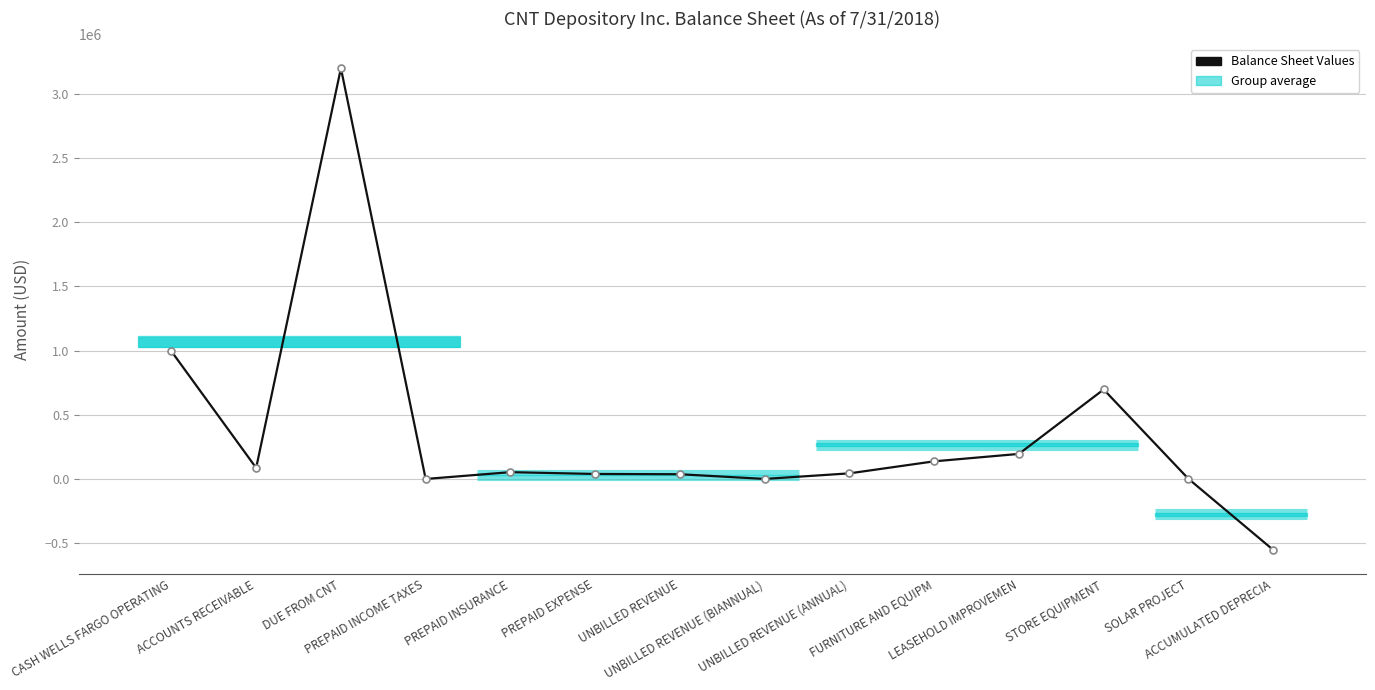

What is the value of the 2nd point from the left?

87269.3